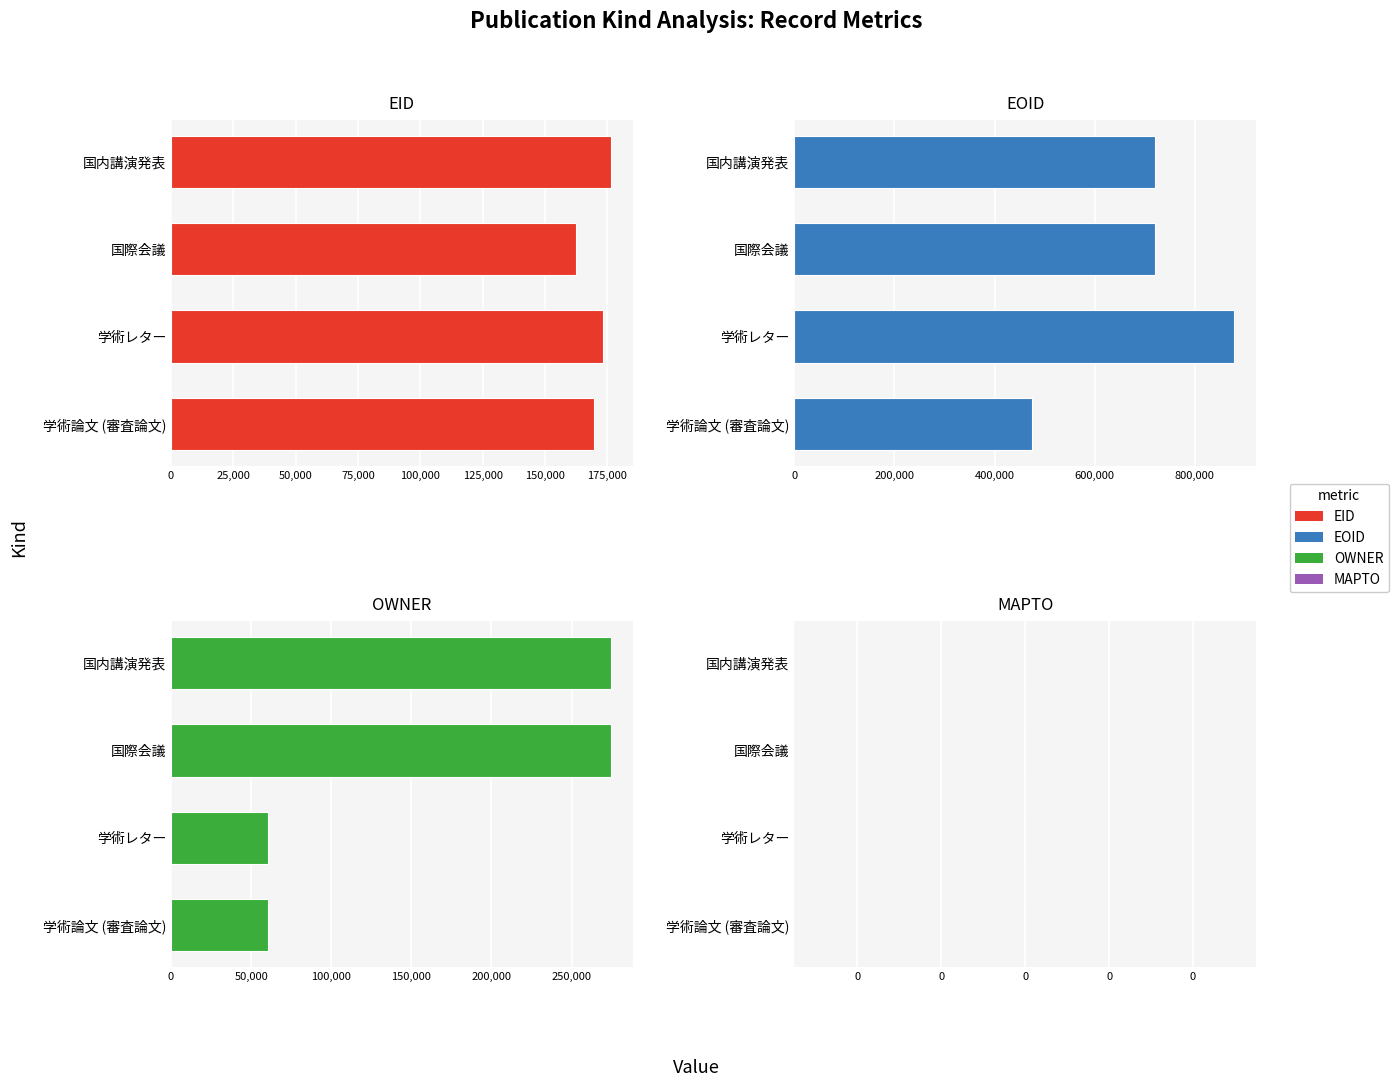

Is the value of MAPTO at 50,000 greater than the value of EID at 75,000?

No